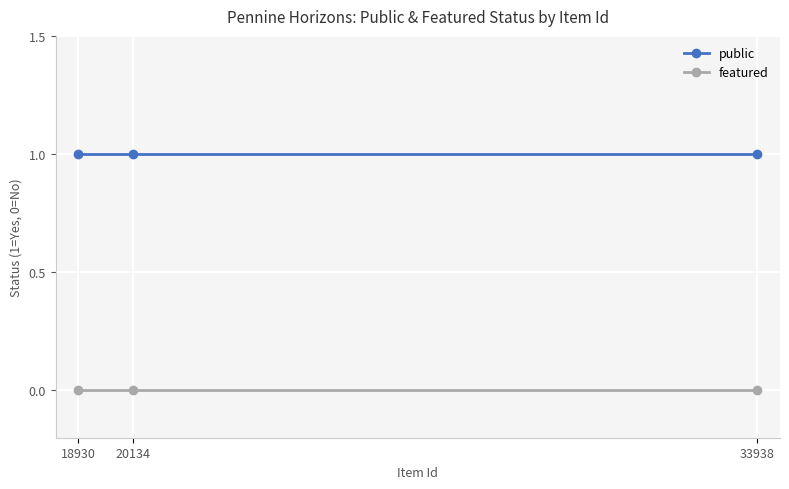

At 33938, list the series in order from smallest to largest.

featured, public